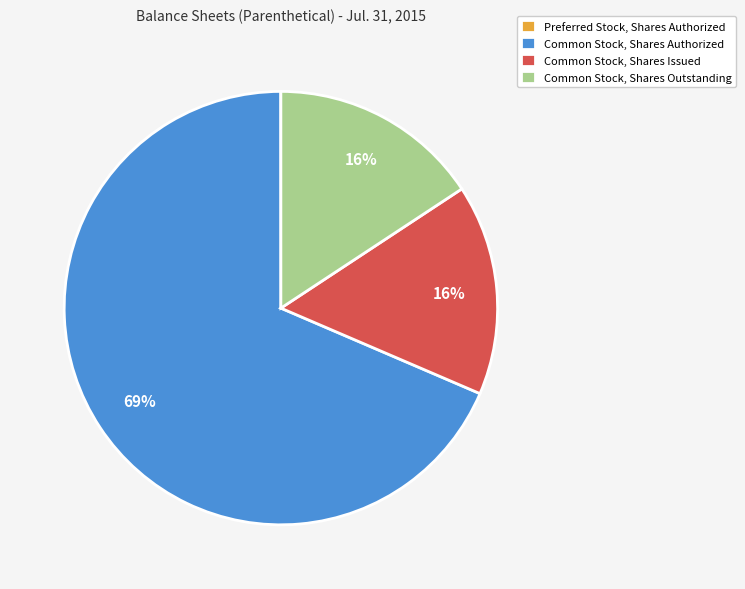

The Common Stock, Shares Outstanding slice represents 26% of the pie. True or false?

False